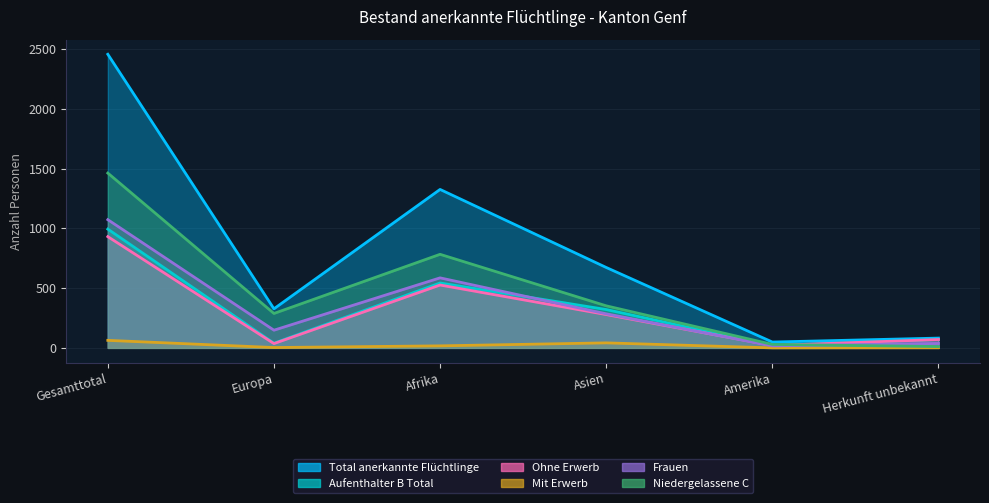

What is the value of the Niedergelassene C point at the 3rd from the left?

783